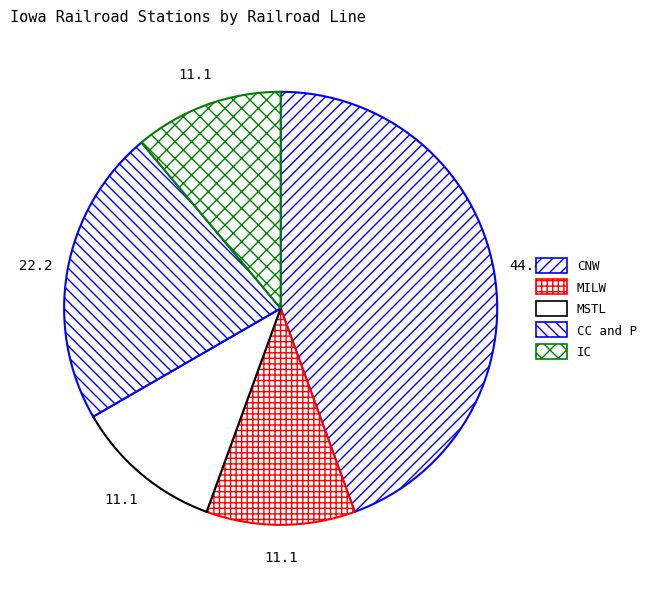

How many slices are in this pie chart?

5